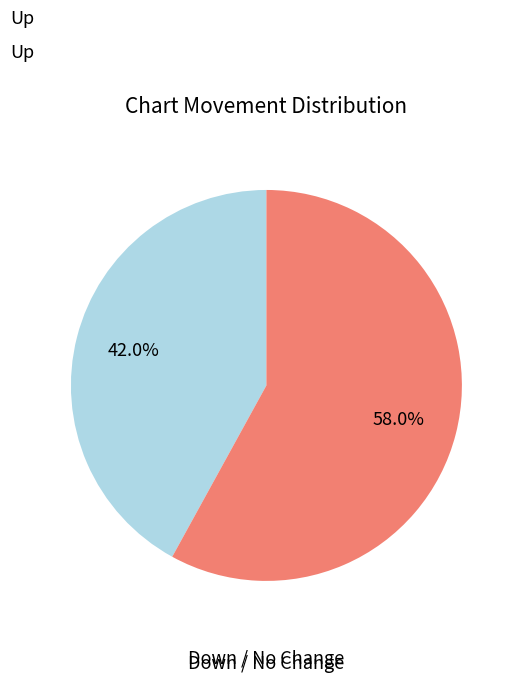

Count the number of slices in the pie.

2